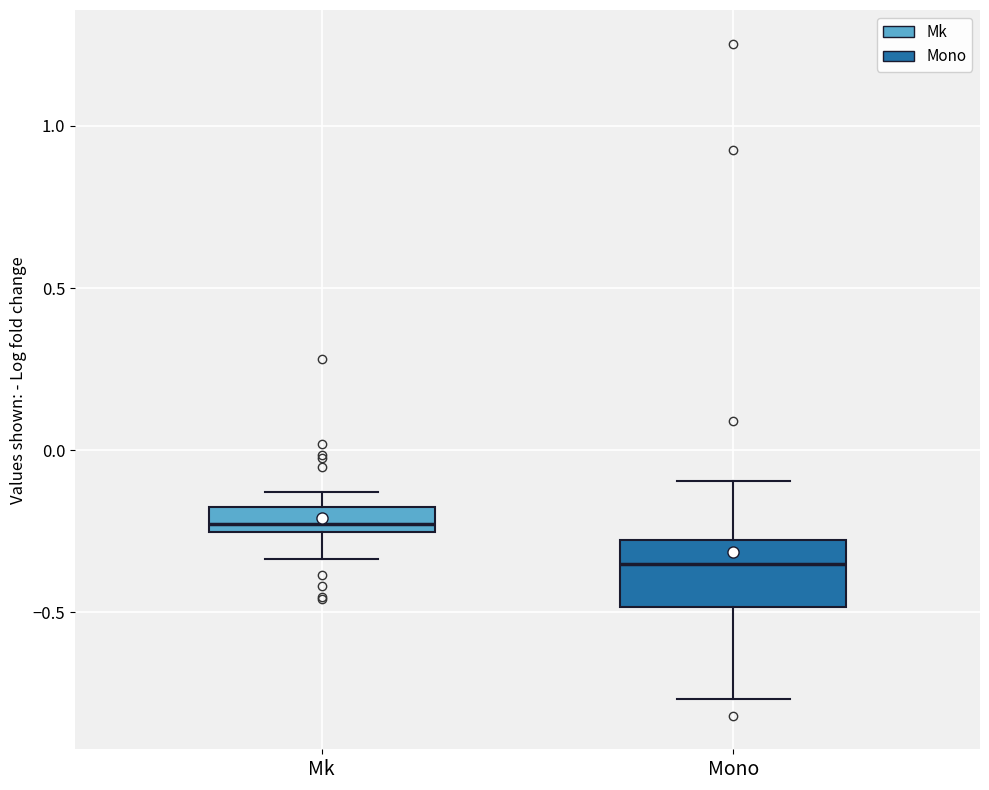

Which box has the highest median line?

Mk